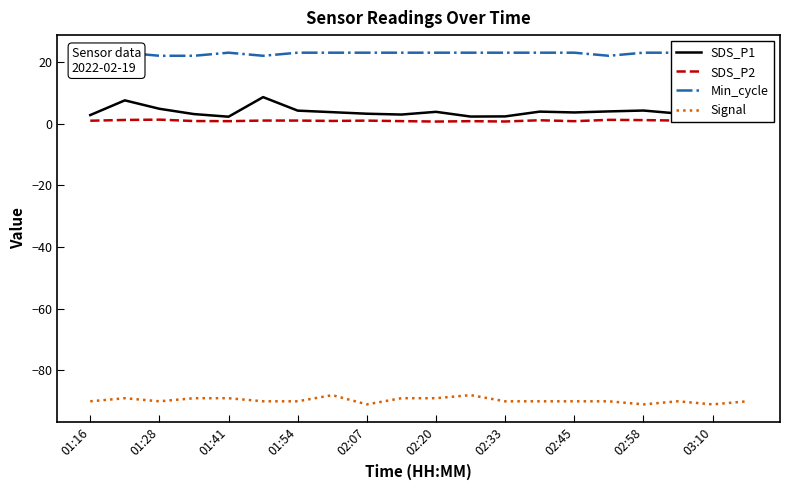

The SDS_P1 series shows 3.6 at 02:45. True or false?

True